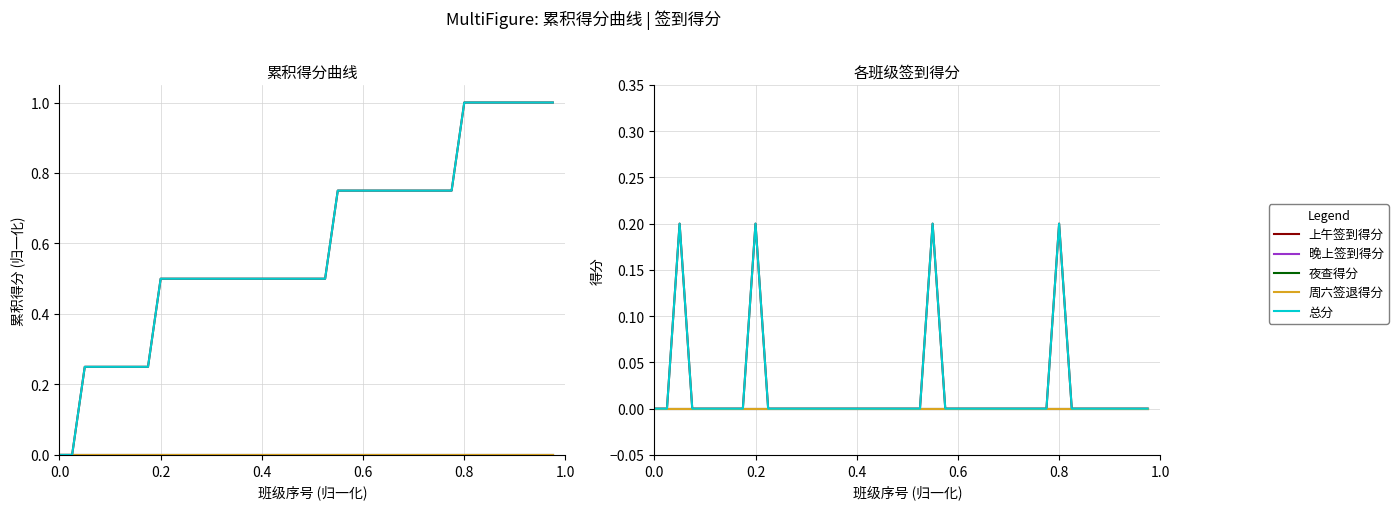

Is the value of 周六签退得分 at 22 greater than the value of 晚上签到得分 at 10?

No